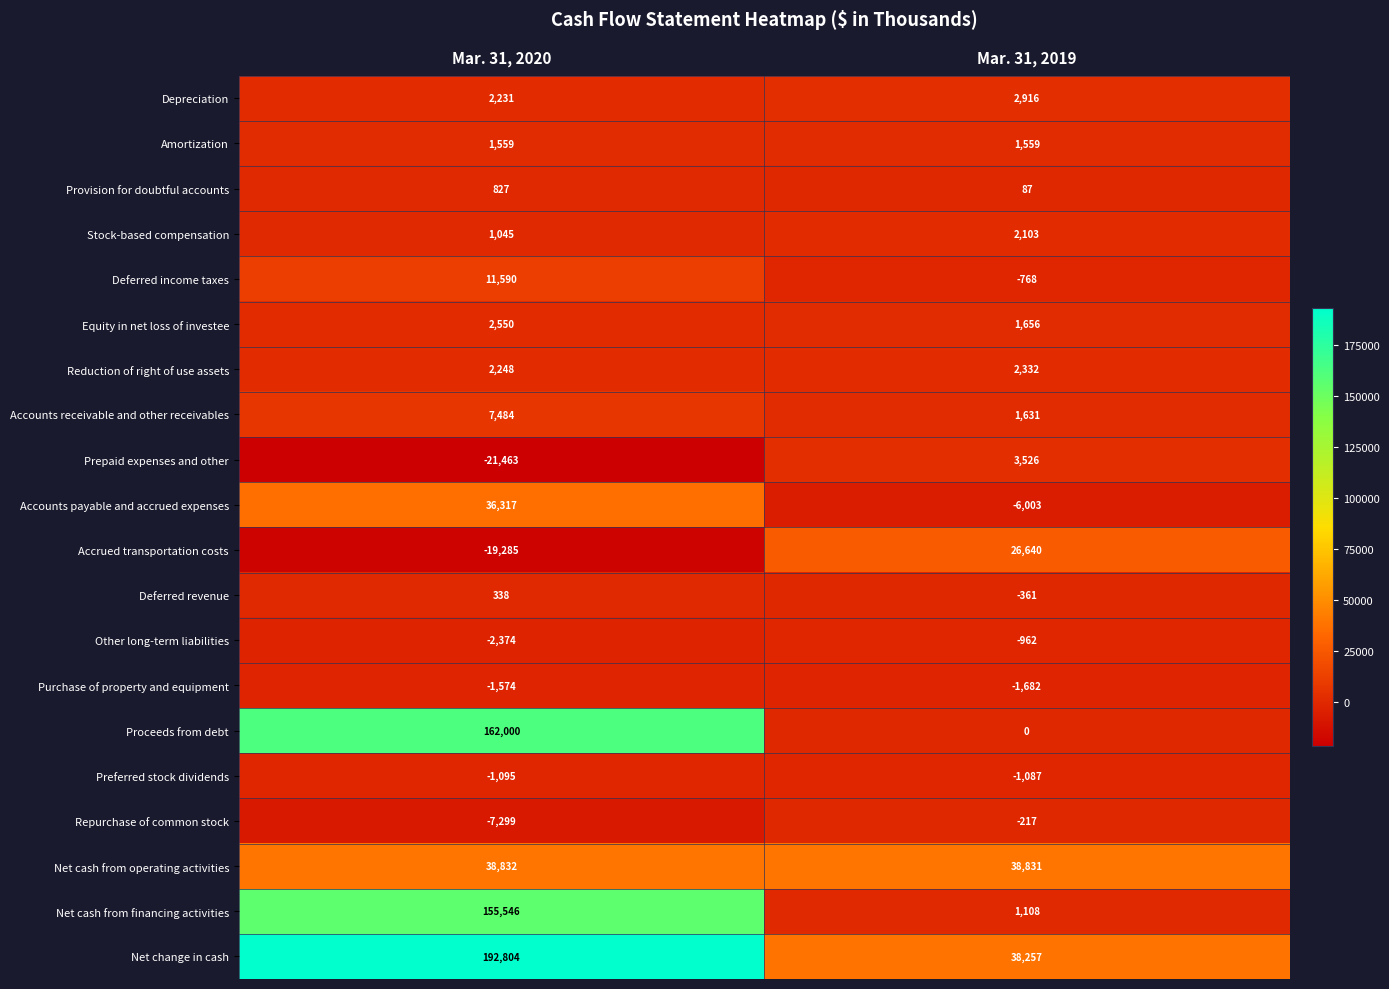

Rank the series at Mar. 31, 2019 from highest to lowest value.

Net cash from operating activities, Net change in cash, Accrued transportation costs, Prepaid expenses and other, Depreciation, Reduction of right of use assets, Stock-based compensation, Equity in net loss of investee, Accounts receivable and other receivables, Amortization, Net cash from financing activities, Provision for doubtful accounts, Proceeds from debt, Repurchase of common stock, Deferred revenue, Deferred income taxes, Other long-term liabilities, Preferred stock dividends, Purchase of property and equipment, Accounts payable and accrued expenses